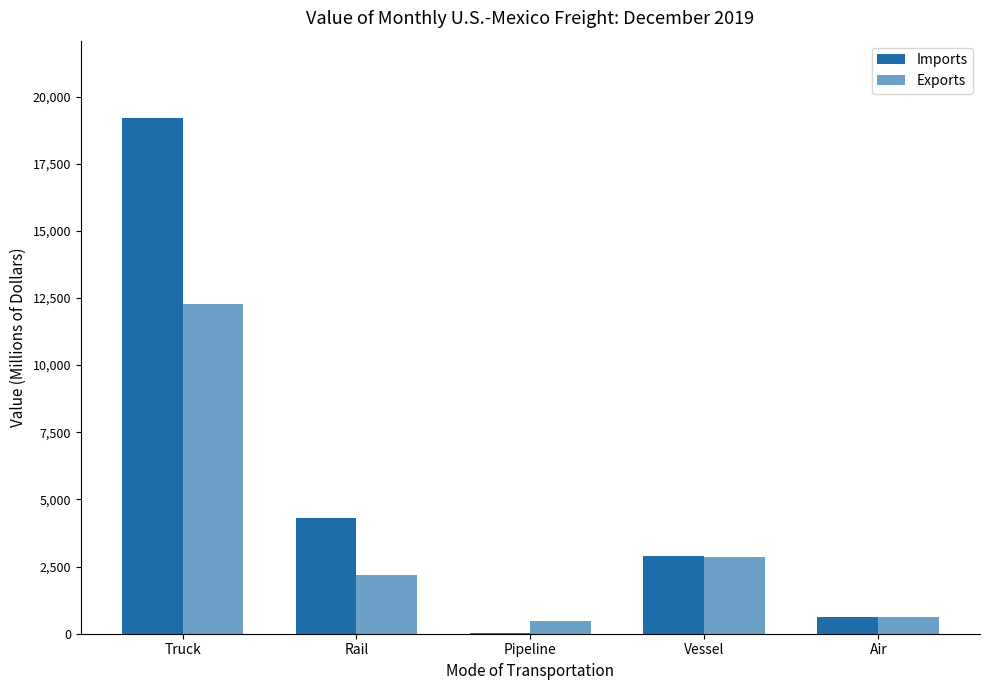

How many groups of bars are there?

5